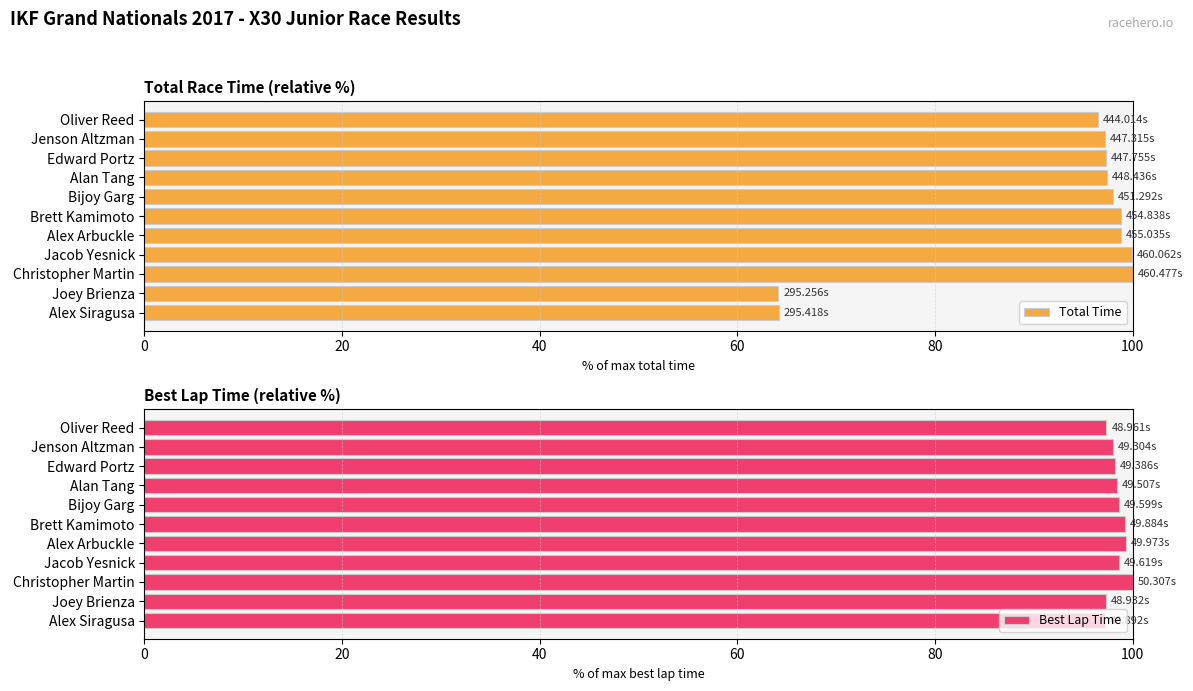

List the series in order of their peak value, lowest first.

Total Time, Best Lap Time